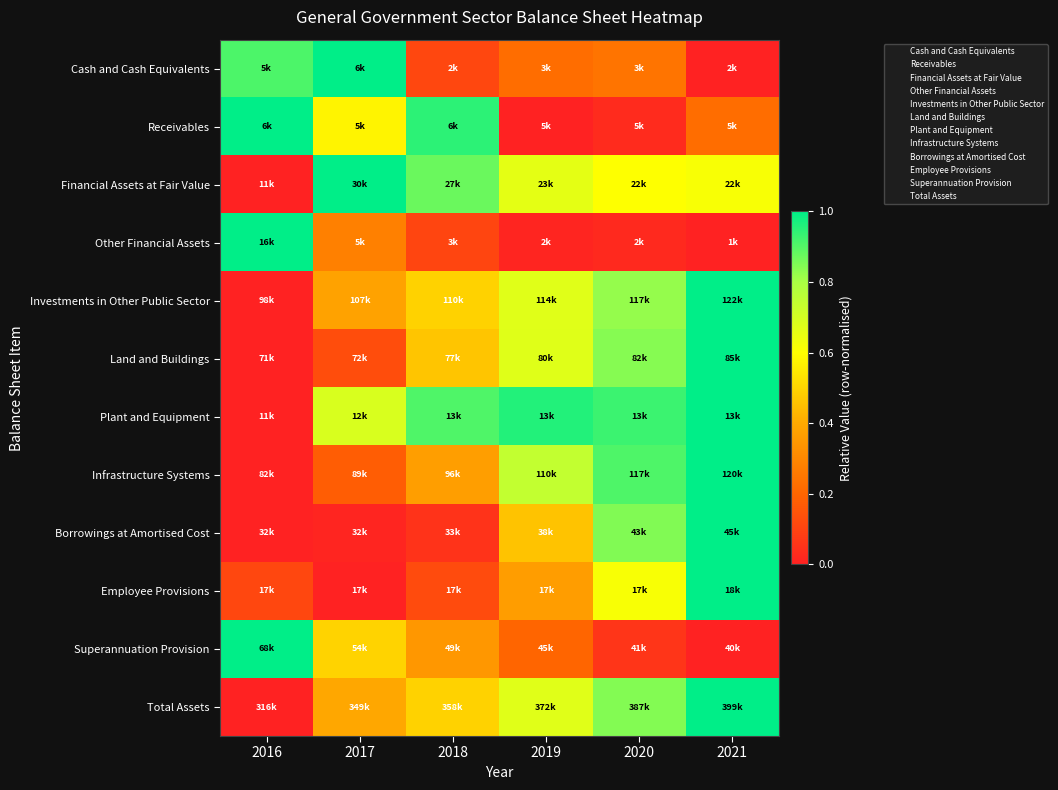

Which has a higher value, 2017 or 2016?

2017